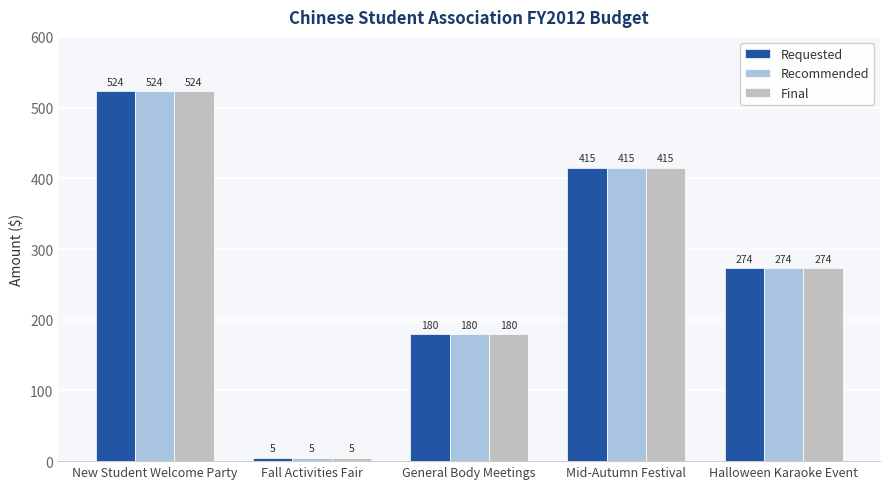

True or false: Final has a value of 143.6 at Halloween Karaoke Event.

False